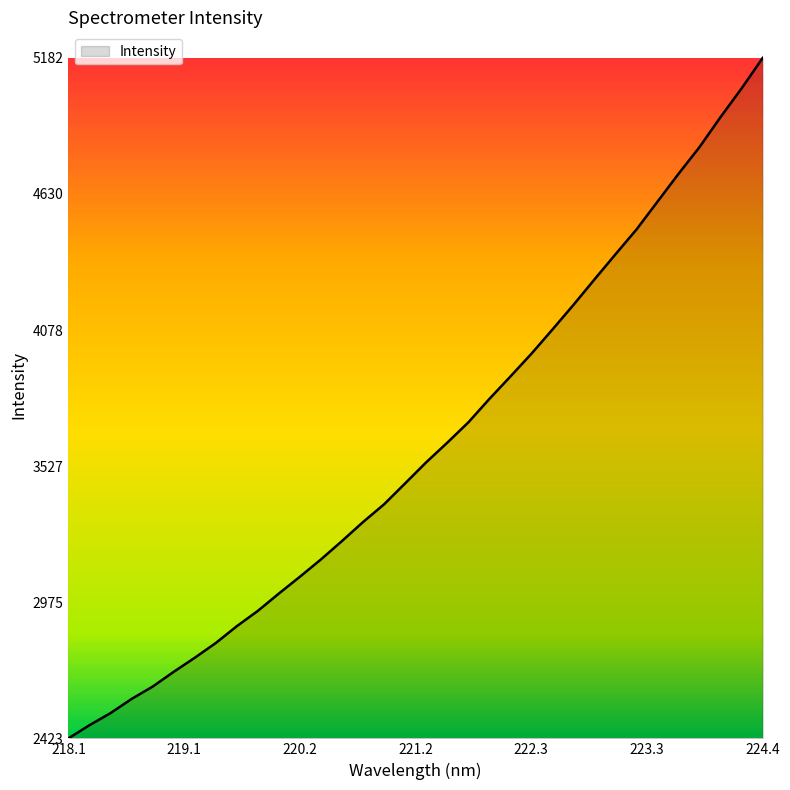

What is the minimum value shown in the chart?

2423.3